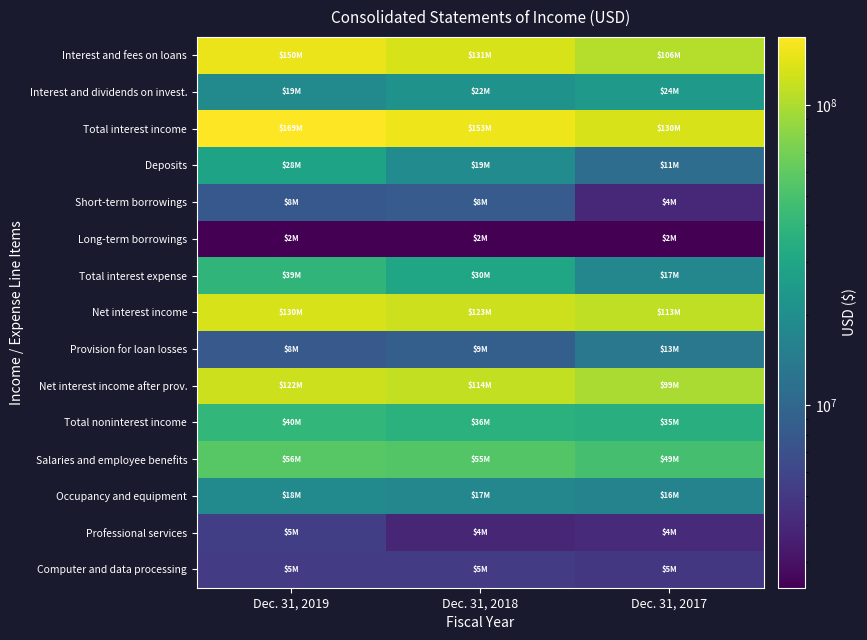

How many data points does each series have?

3